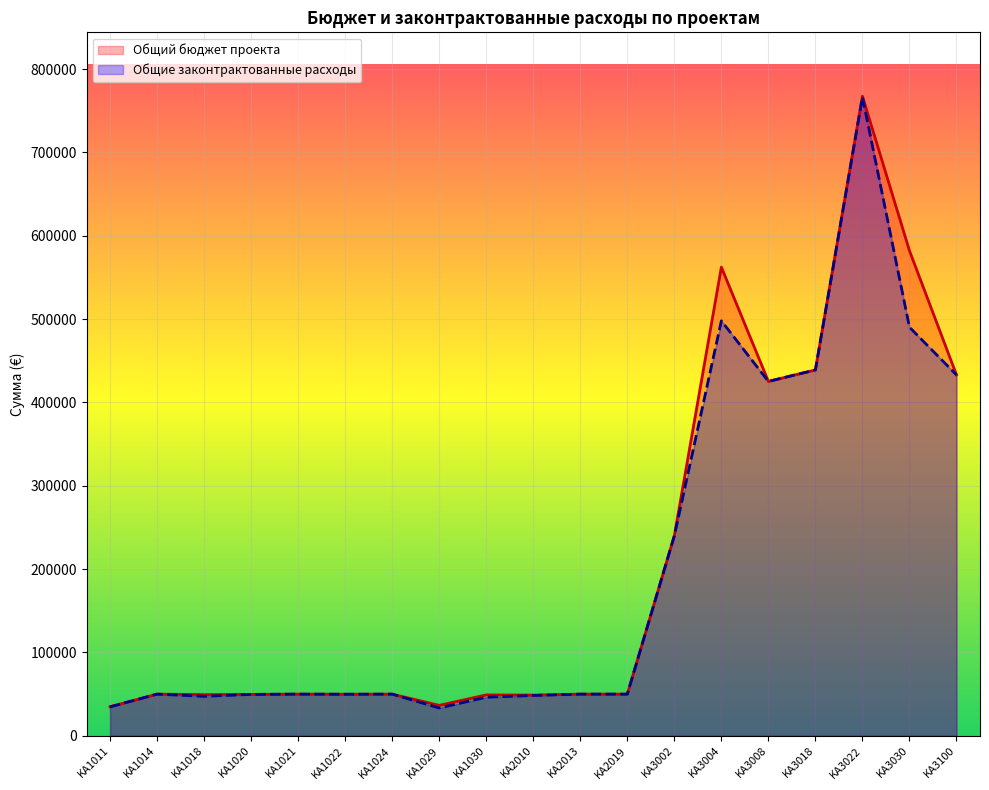

Reading right to left, extract all data points from this chart.

Общие законтрактованные расходы: 433001	490220	766486	438952	425185	497880	240000	49990	50000	48395	46311	33382	50000	49875	50000	49670	47396	50000	34804
Общий бюджет проекта: 433001	582022	767273	438952	425185	562301	240000	50000	50000	48840	49070	36515	50000	49875	50000	49670	49396	50000	34804